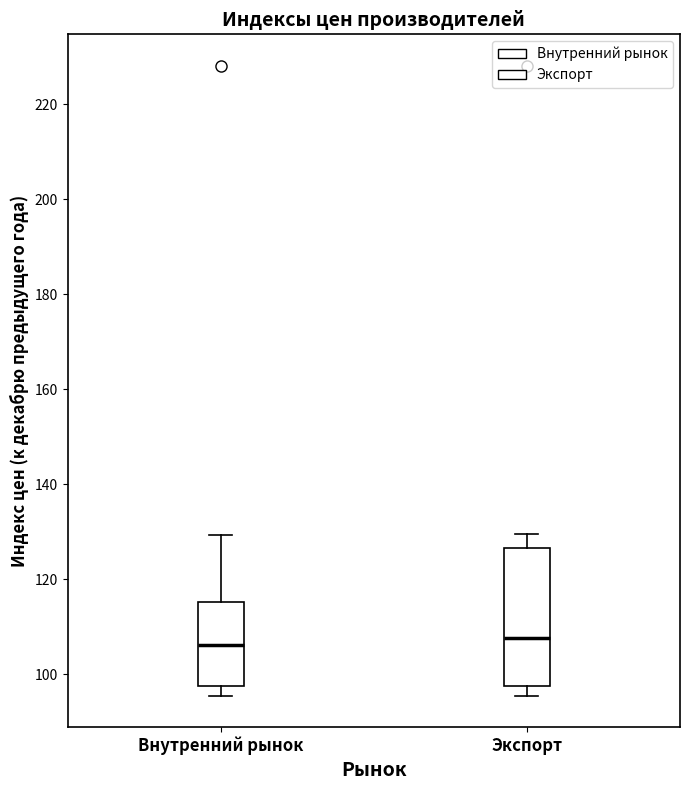

Where is the upper edge of the box for Внутренний рынок on the y-axis? The values are not printed on the chart, so give them approximately, as read against the axis.

116